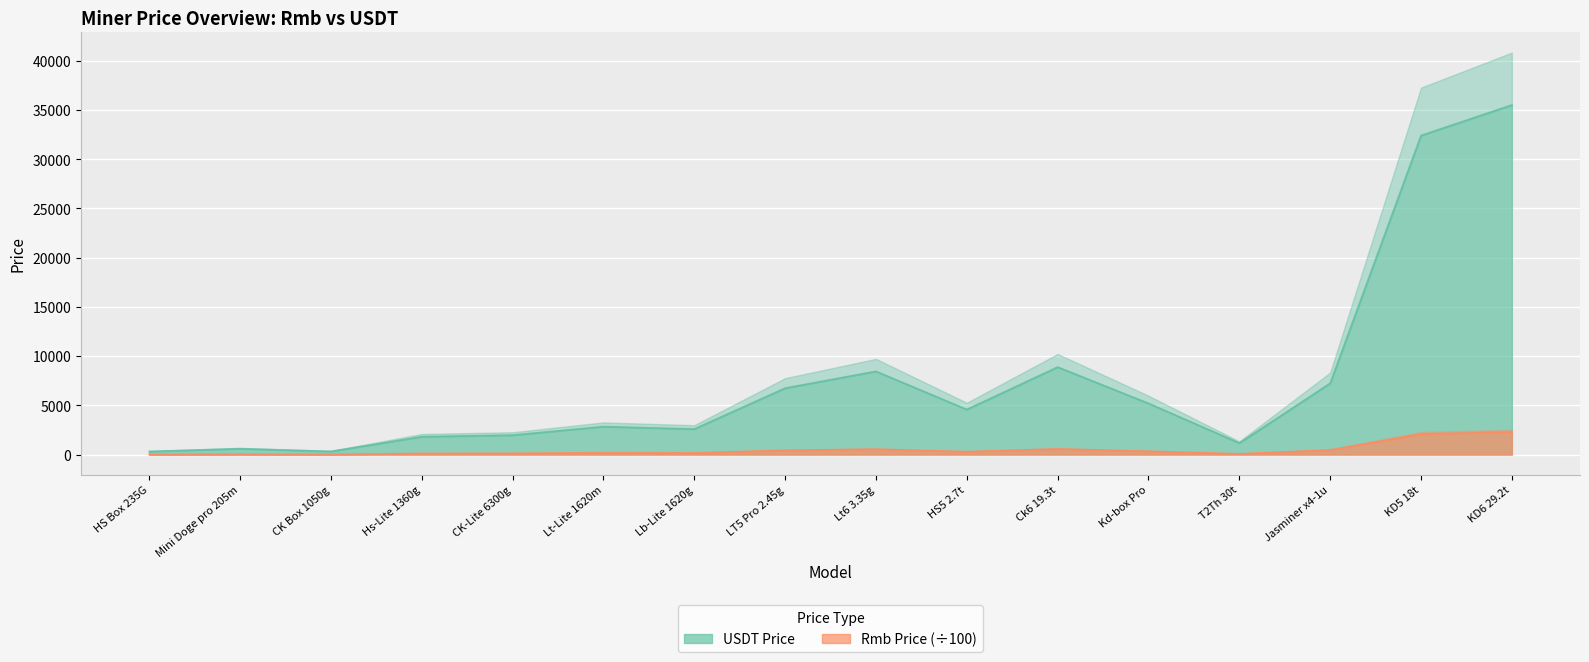

What is the difference between the USDT Price values at Ck6 19.3t and Kd-box Pro?

3689.9